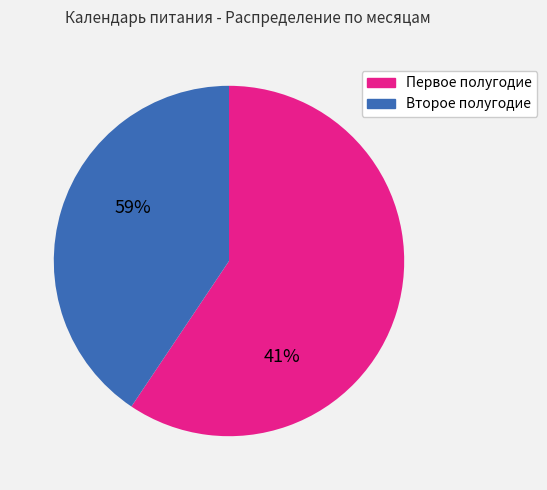

How many slices are in this pie chart?

2